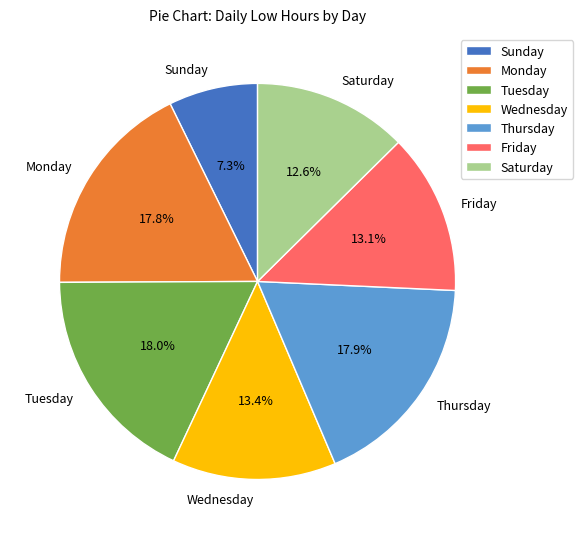

What is the ratio of the value at Sunday to the value at Saturday?

0.6